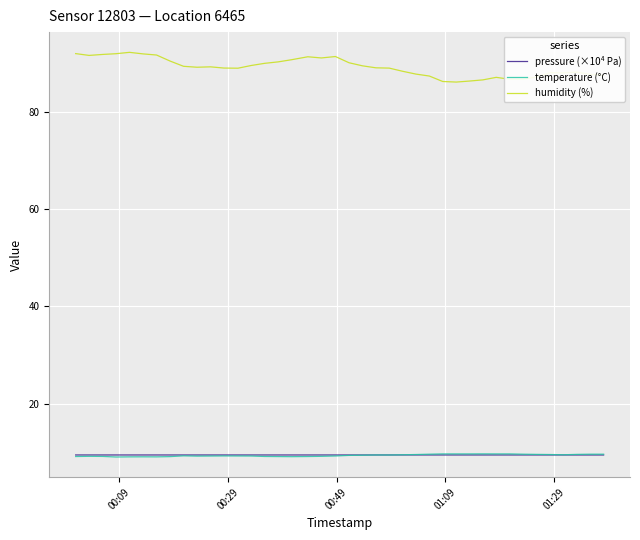

True or false: humidity (%) and pressure (×10⁴ Pa) cross at least once.

False